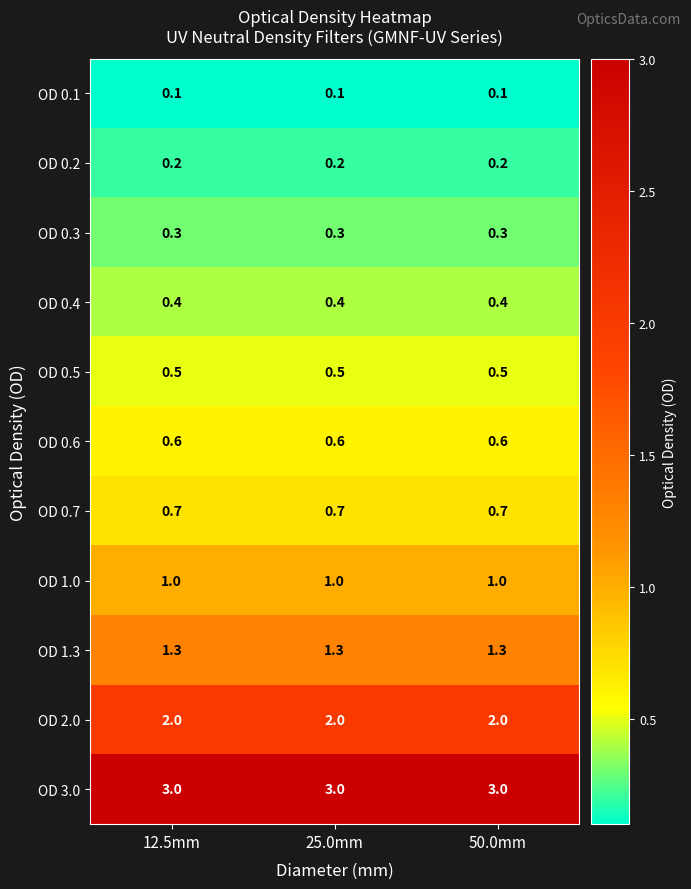

What is the maximum value for OD 1.0?

1.0